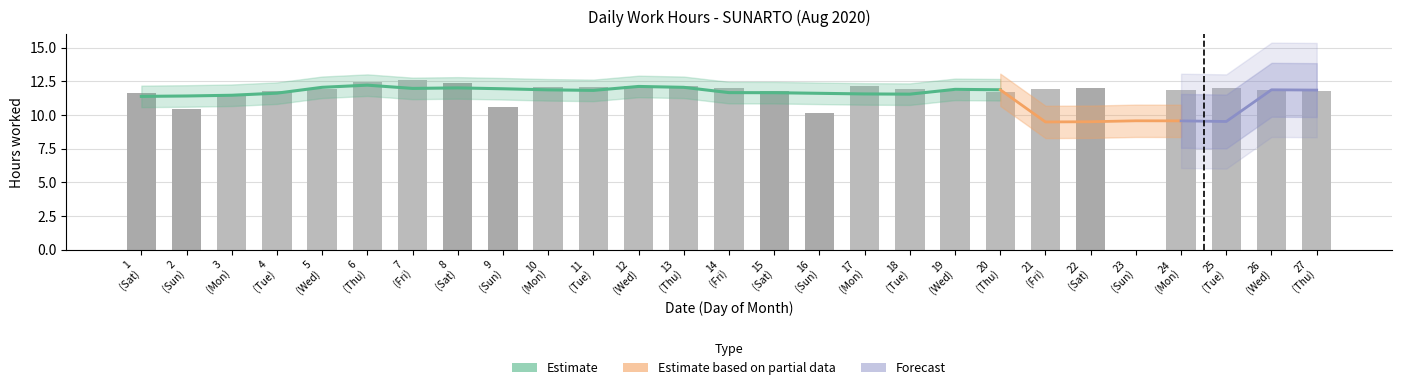

At which label is the value closest to 6?

16 (Sun)